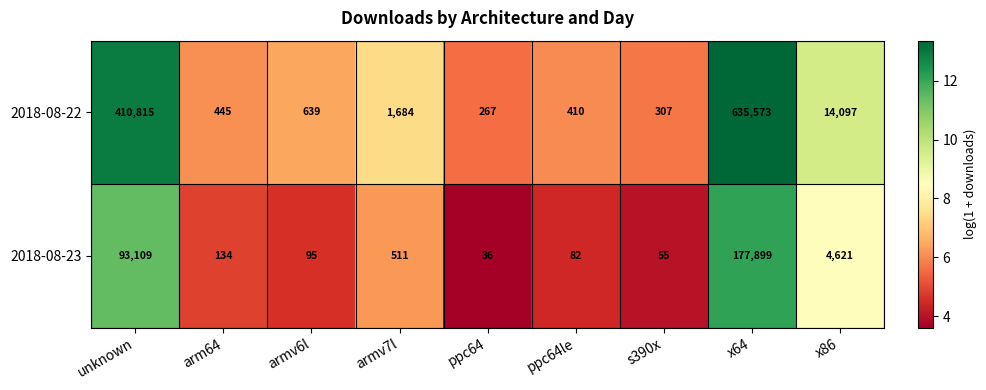

Reading left to right, extract all data points from this chart.

2018-08-22: unknown=410815	arm64=445	armv6l=639	armv7l=1684	ppc64=267	ppc64le=410	s390x=307	x64=635573	x86=14097
2018-08-23: unknown=93109	arm64=134	armv6l=95	armv7l=511	ppc64=36	ppc64le=82	s390x=55	x64=177899	x86=4621